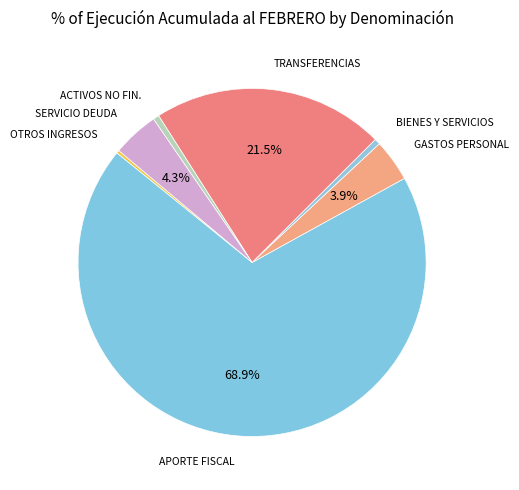

Count the number of slices in the pie.

7